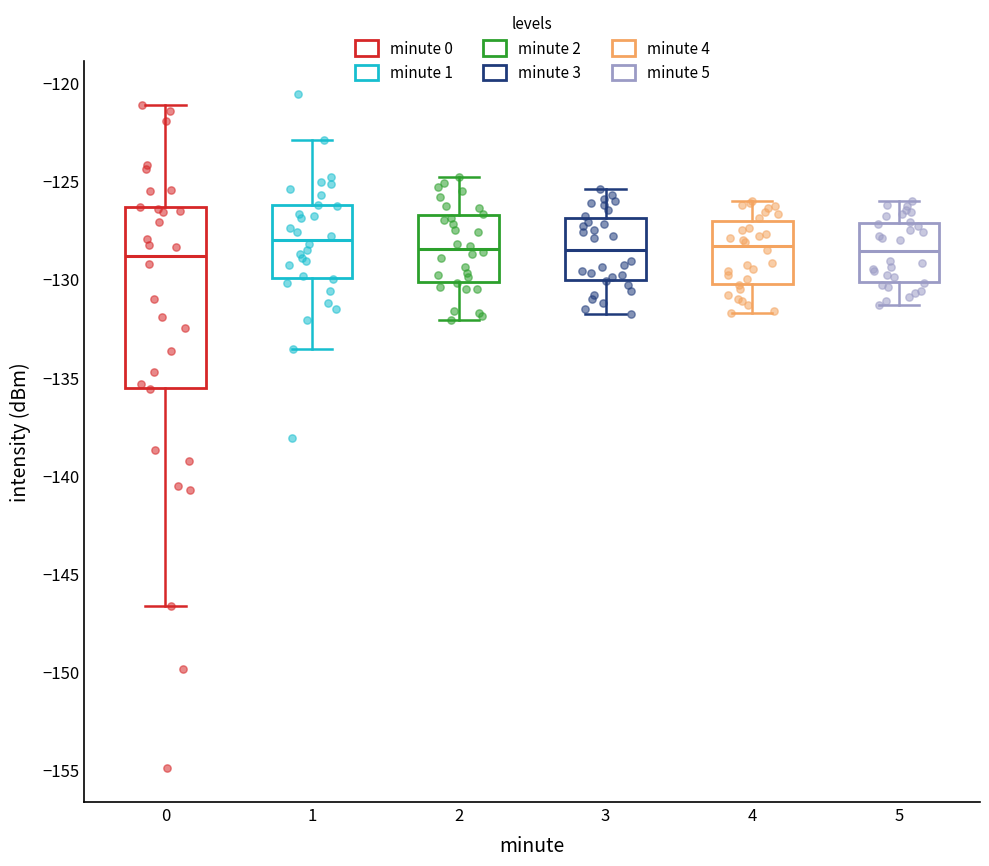

Reading left to right, read every box against the y-axis: the position of its median line, the range the box covers, and the ends of its whiskers. The values are not printed on the chart, so give them approximately, as read against the axis.

0: median -129.0, box -135.5 to -126.5, whiskers -146.5 to -121.0
1: median -128.0, box -130.0 to -126.0, whiskers -133.5 to -123.0
2: median -128.5, box -130.0 to -126.5, whiskers -132.0 to -125.0
3: median -128.5, box -130.0 to -127.0, whiskers -132.0 to -125.5
4: median -128.5, box -130.0 to -127.0, whiskers -131.5 to -126.0
5: median -128.5, box -130.0 to -127.0, whiskers -131.5 to -126.0